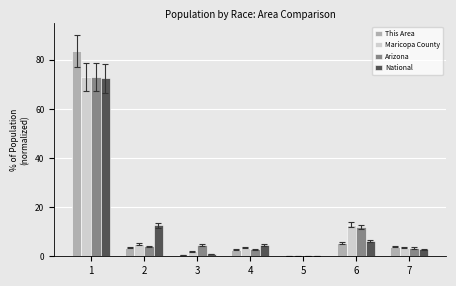

What is the average value of the National series?

14.3